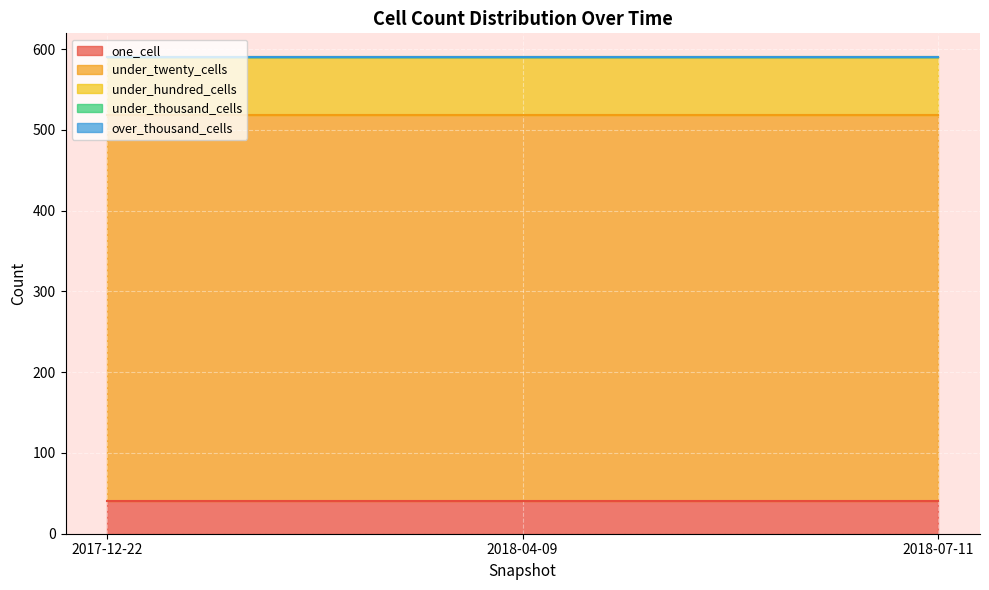

Reading left to right, what are all the values shown in this chart?

one_cell: 2017-12-22=41	2018-04-09=41	2018-07-11=41
under_twenty_cells: 2017-12-22=478	2018-04-09=478	2018-07-11=478
under_hundred_cells: 2017-12-22=71	2018-04-09=71	2018-07-11=71
under_thousand_cells: 2017-12-22=0	2018-04-09=0	2018-07-11=0
over_thousand_cells: 2017-12-22=0	2018-04-09=0	2018-07-11=0